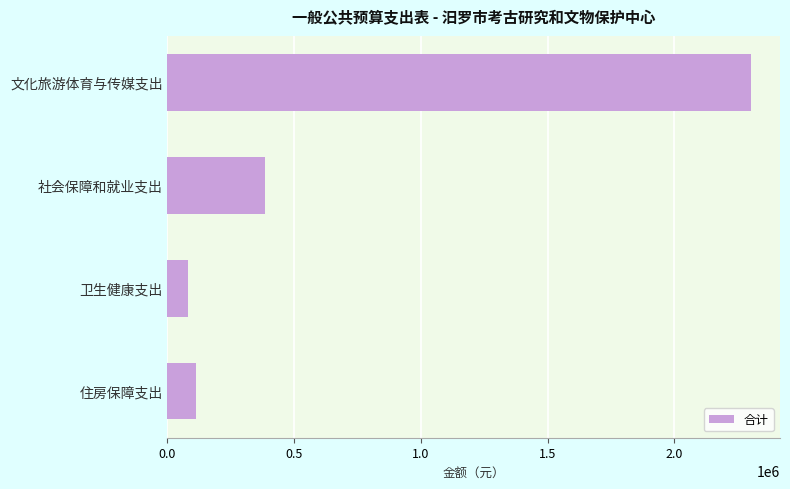

What is the difference between the second highest and minimum values?

305907.8